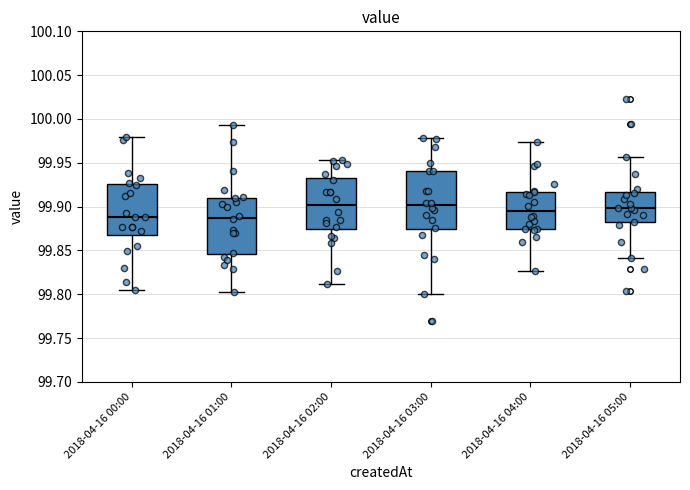

Reading left to right, read every box against the y-axis: the position of its median line, the range the box covers, and the ends of its whiskers. The values are not printed on the chart, so give them approximately, as read against the axis.

2018-04-16 00:00: median 99.890, box 99.870 to 99.925, whiskers 99.805 to 99.980
2018-04-16 01:00: median 99.885, box 99.845 to 99.910, whiskers 99.800 to 99.995
2018-04-16 02:00: median 99.900, box 99.875 to 99.930, whiskers 99.810 to 99.955
2018-04-16 03:00: median 99.900, box 99.875 to 99.940, whiskers 99.800 to 99.980
2018-04-16 04:00: median 99.895, box 99.875 to 99.915, whiskers 99.825 to 99.975
2018-04-16 05:00: median 99.900, box 99.880 to 99.915, whiskers 99.840 to 99.955